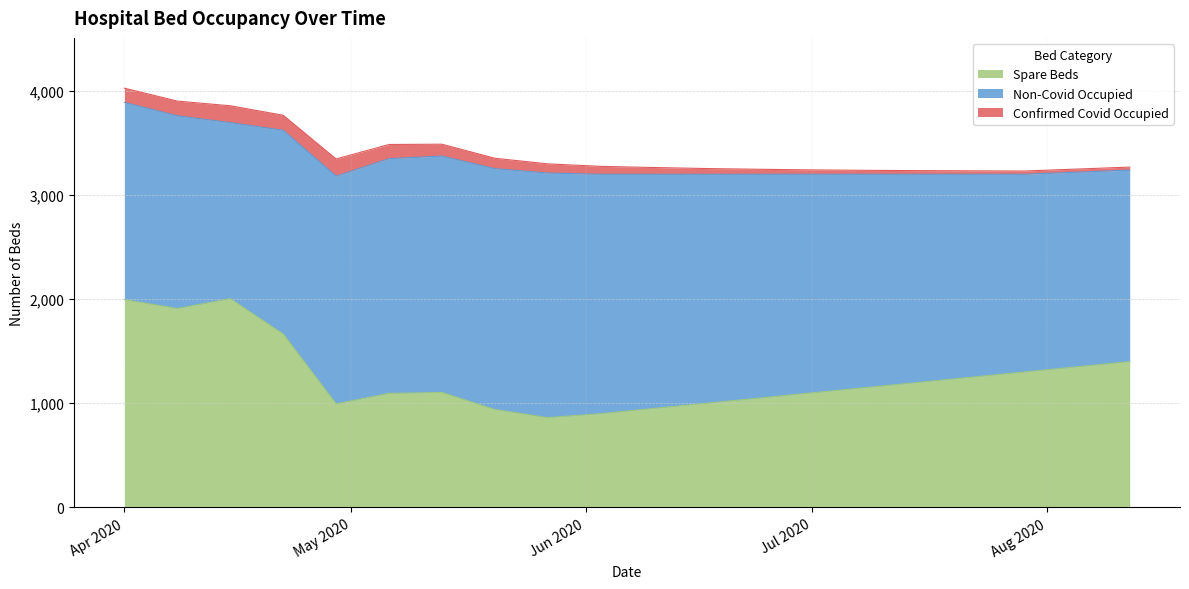

True or false: Non-Covid Occupied has more than 0 points higher than both neighbors.

True